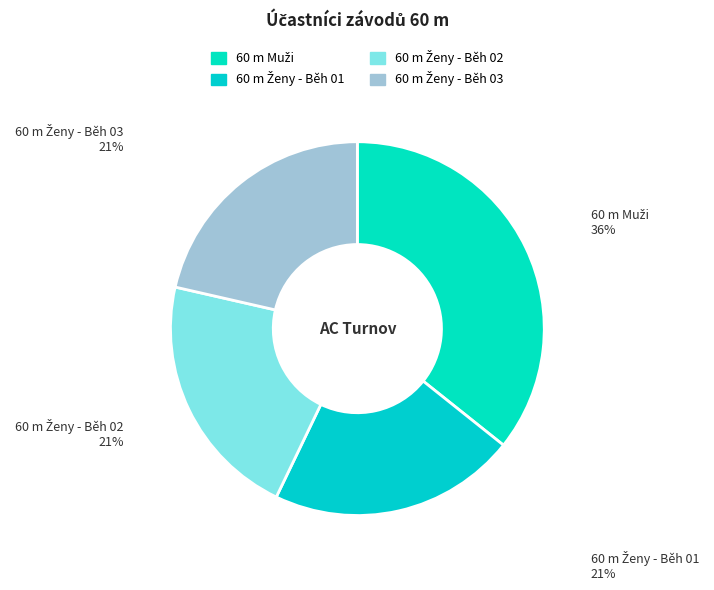

How many segments does this pie chart have?

4